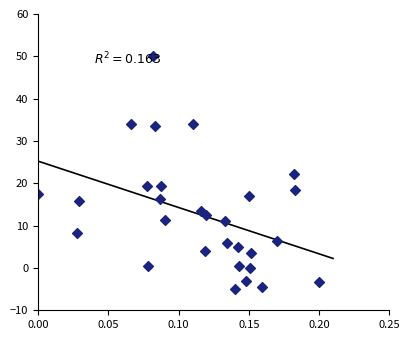

What is the range of Y values (max minus min)?

55.0